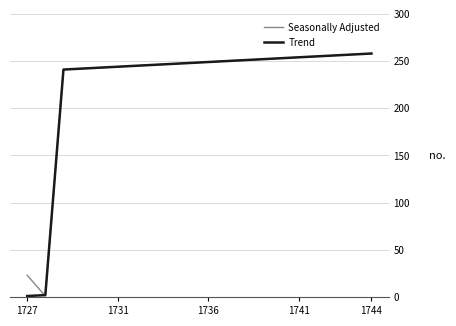

What is the greatest value displayed?

258